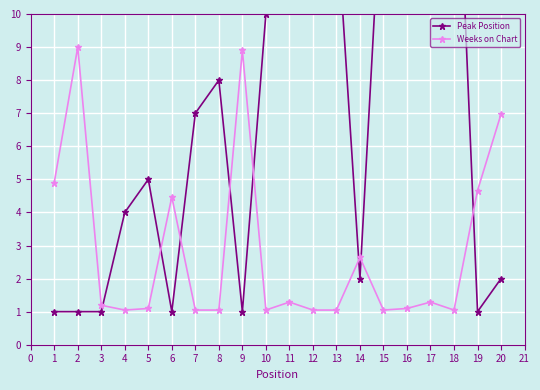

What is the value of the Weeks on Chart point at the 4th from the left?

1.0